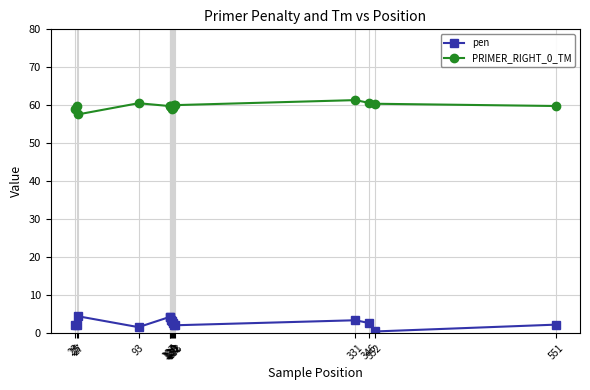

What is the average value of the pen series?

2.7